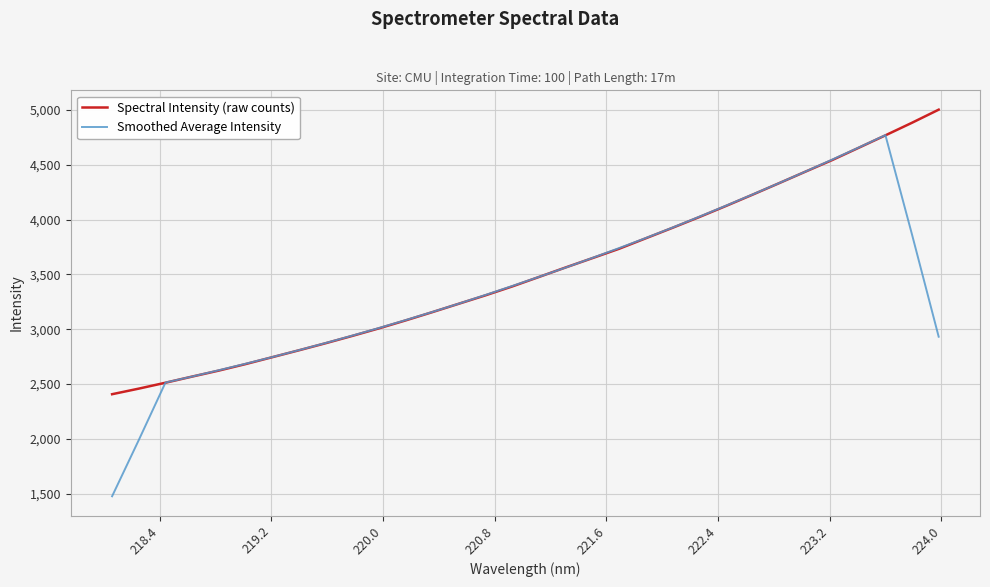

List the series in order of their peak value, lowest first.

Smoothed Average Intensity, Spectral Intensity (raw counts)